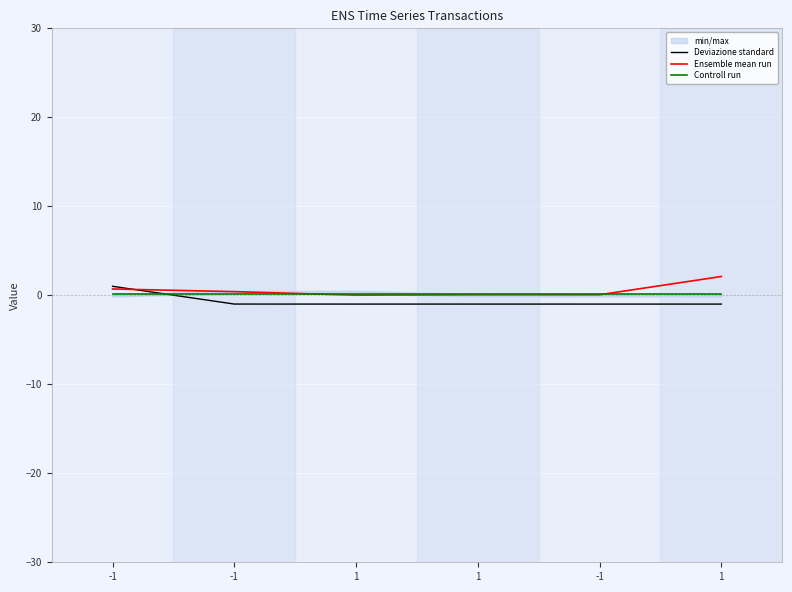

Reading left to right, what are all the values shown in this chart?

Deviazione standard: 1.0	-1.0	-1.0	-1.0	-1.0	-1.0
Ensemble mean run: 0.7	0.4	0.0	0.1	0.1	2.1
Controll run: 0.1	0.1	0.1	0.1	0.1	0.1